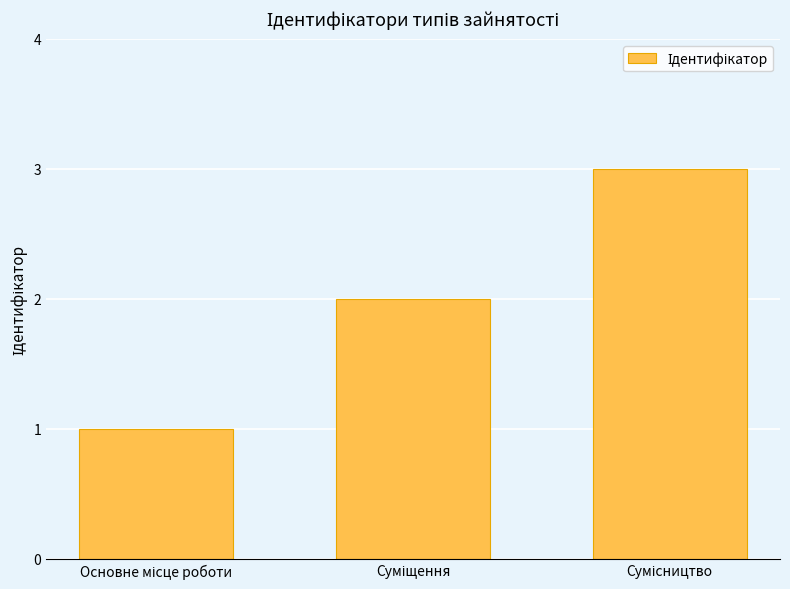

Count the values in the range 1 to 3.

3